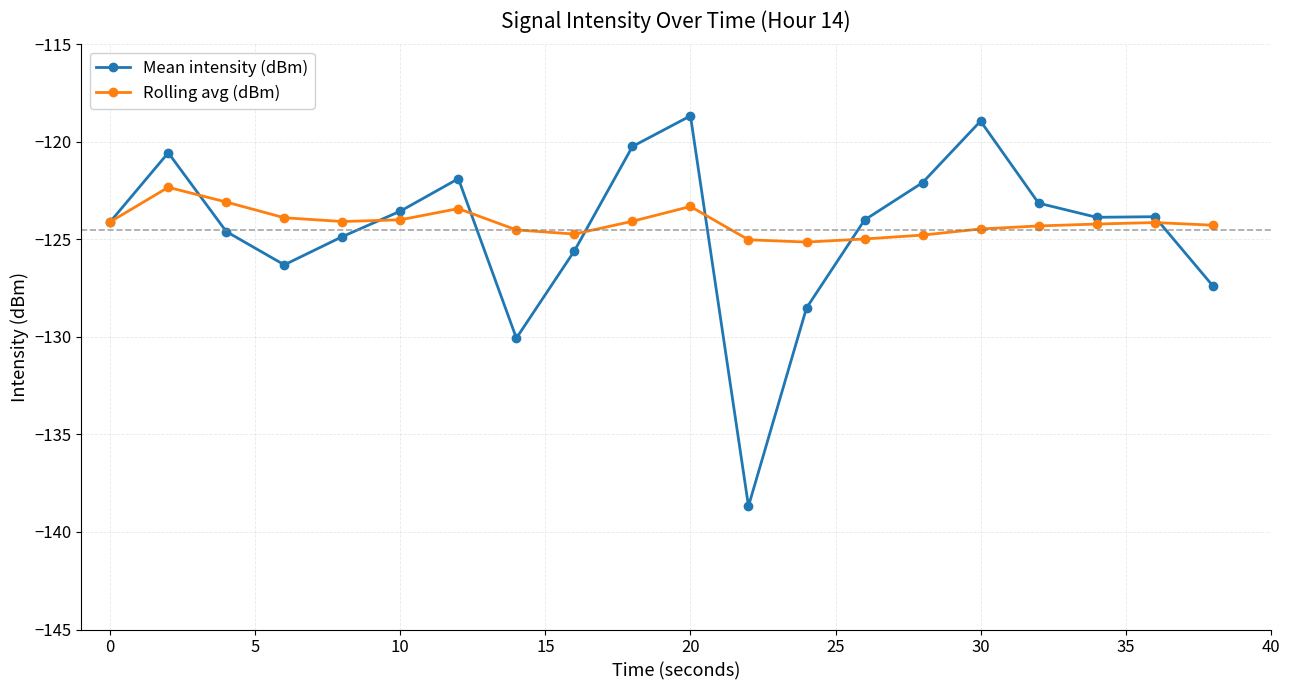

Which series has the widest spread of values?

Mean intensity (dBm)